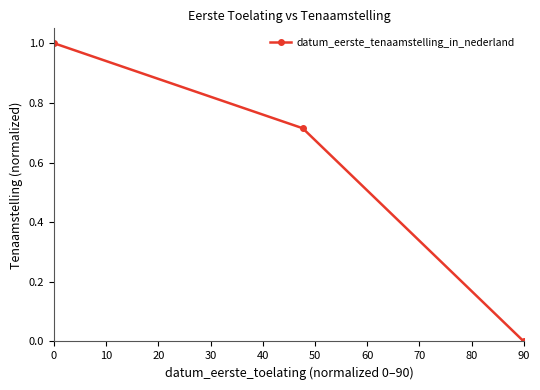

What is the maximum value shown in the chart?

1.0